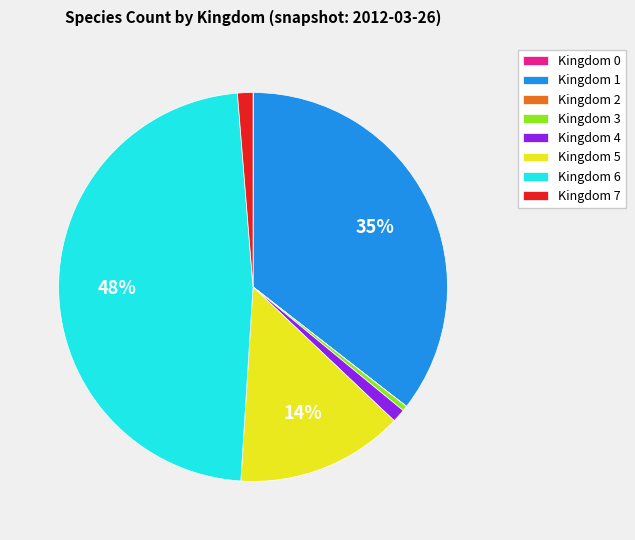

To the nearest percent, what is the difference between the Kingdom 3 and Kingdom 5 slice percentages?

14%